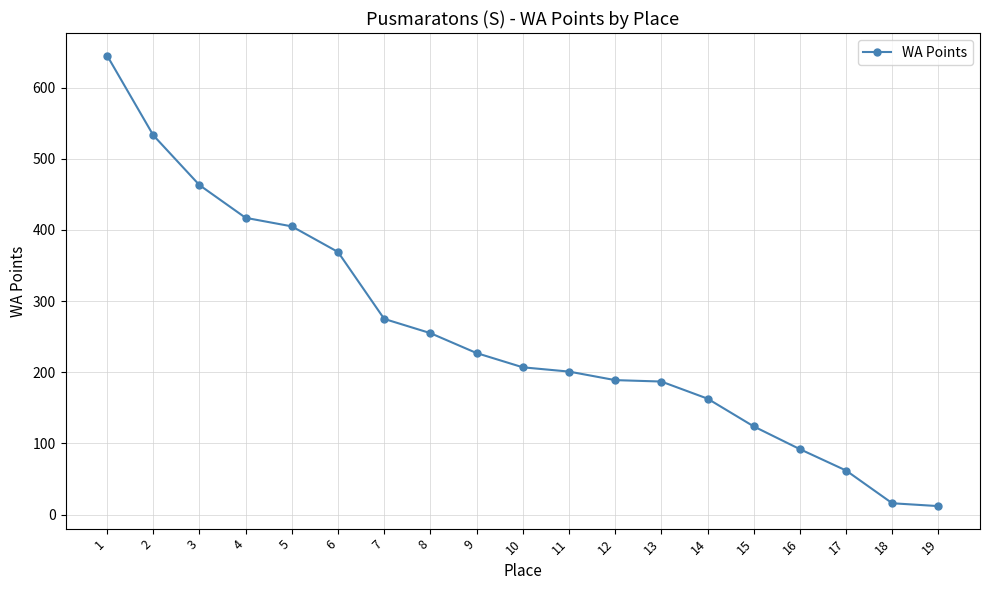

How many lines are shown in the chart?

1